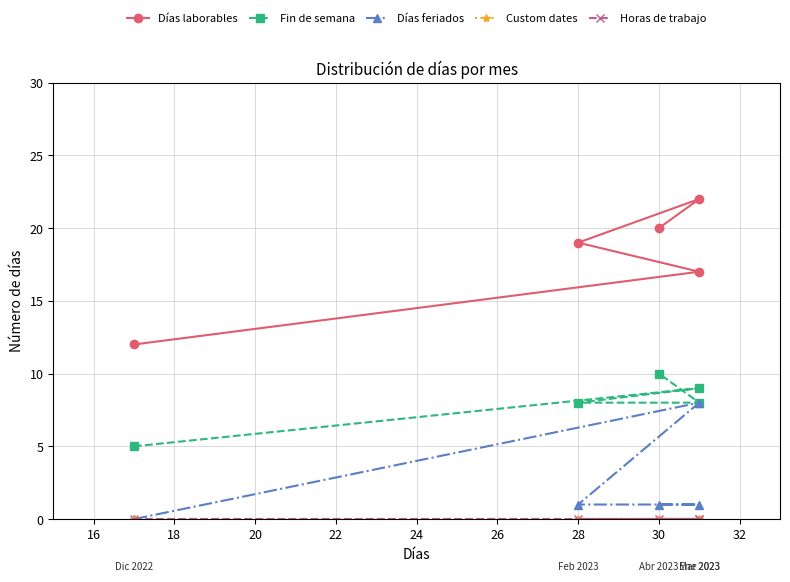

What is the sum of all Días feriados values?

11